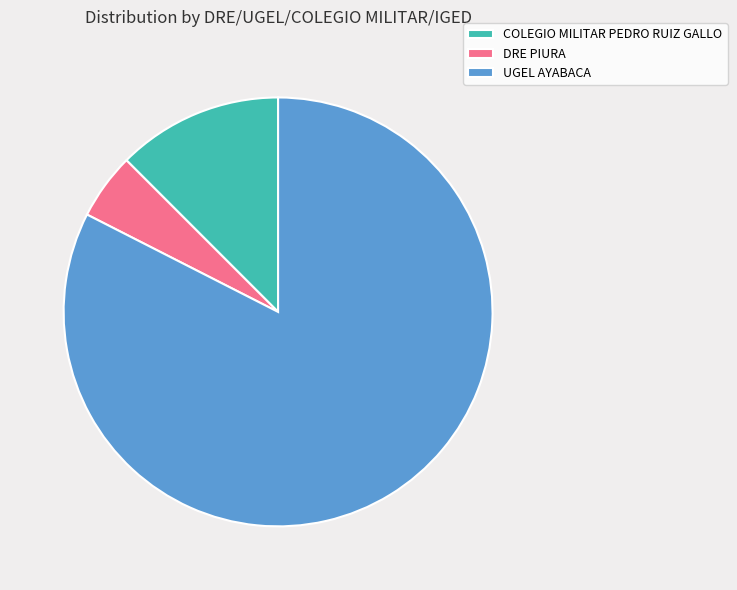

How many segments does this pie chart have?

3